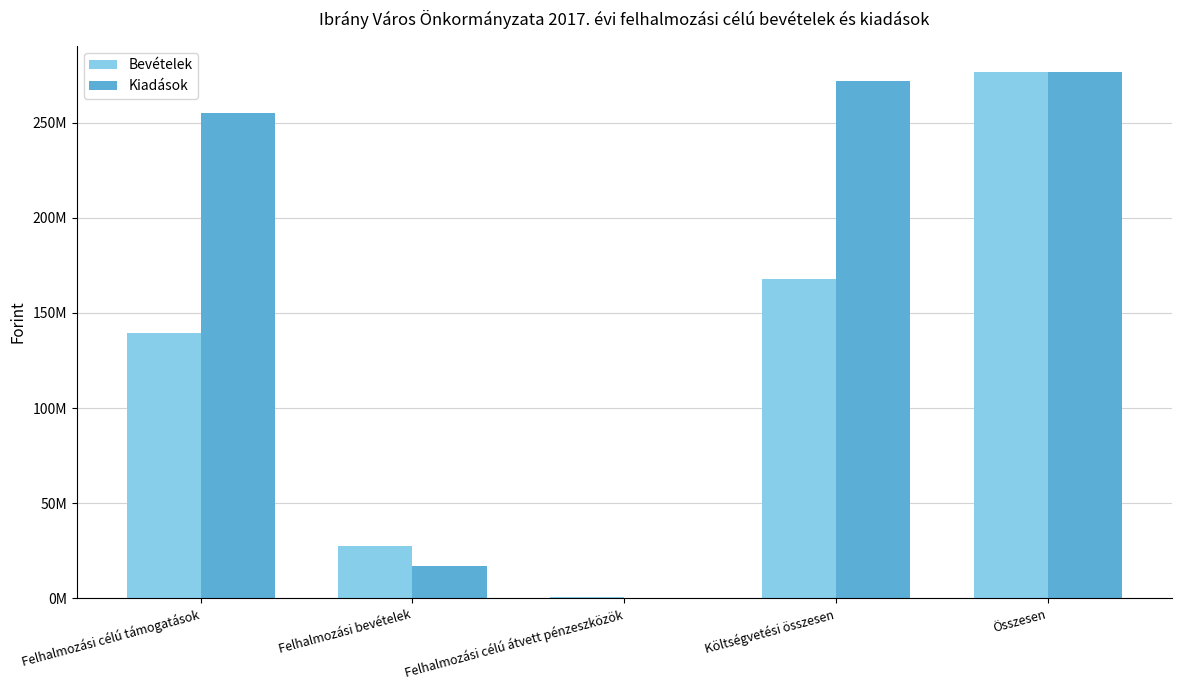

Are the bars grouped side by side (vs. stacked)?

Yes